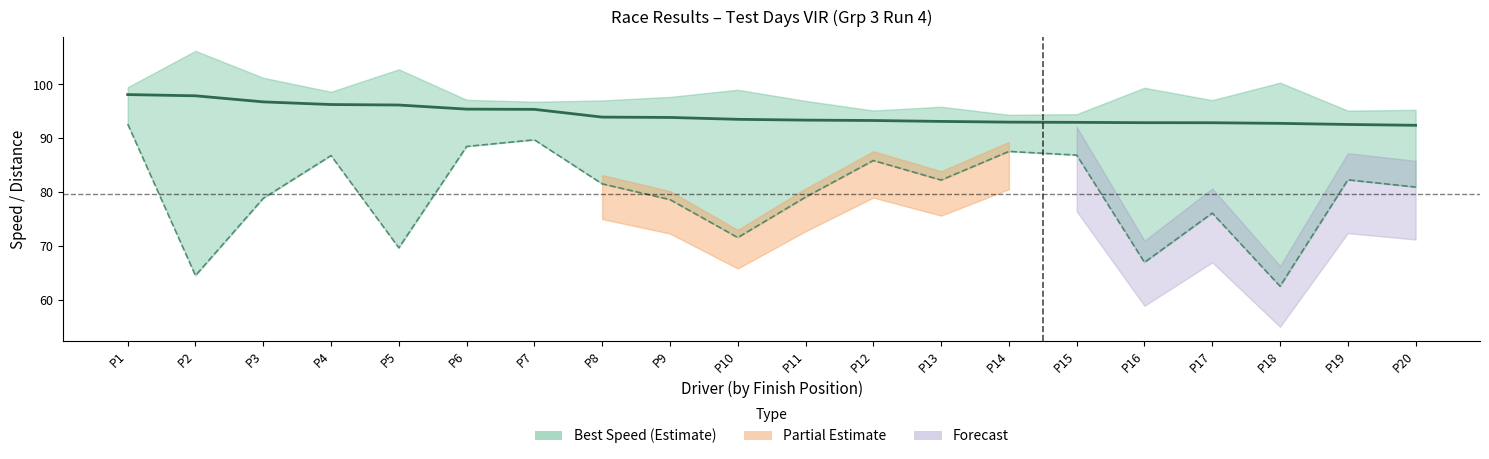

True or false: Best Speed and Average Speed cross at least once.

False